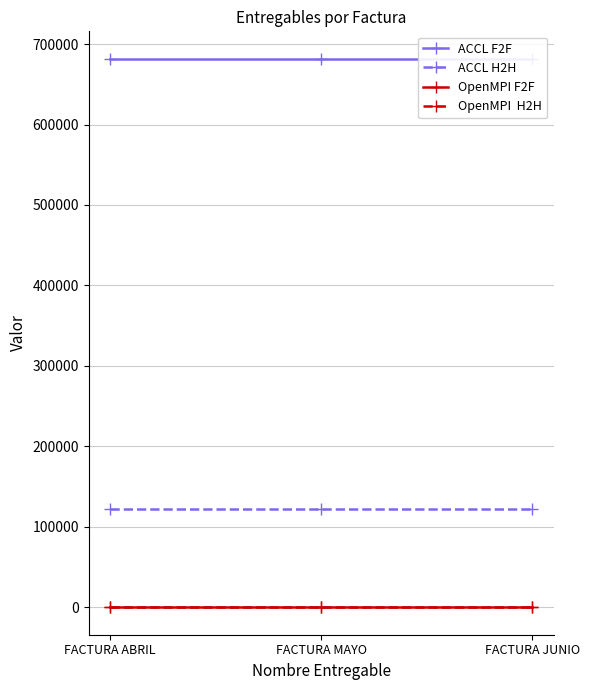

At how many categories does at least one series exceed 17359?

3